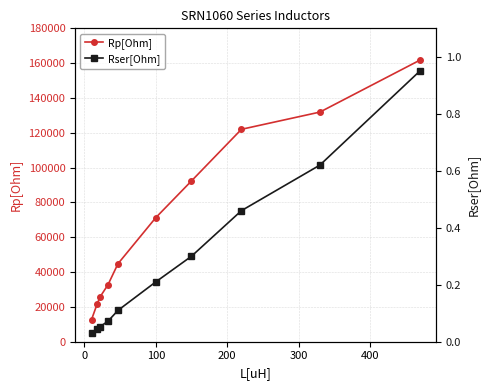

Reading left to right, what are all the values shown in this chart?

Rp[Ohm]: 12760.0	21870.0	25800.0	32710.0	44790.0	71260.0	92350.0	122000.0	131900.0	161700.0
Rser[Ohm]: 0.0	0.0	0.1	0.1	0.1	0.2	0.3	0.5	0.6	0.9